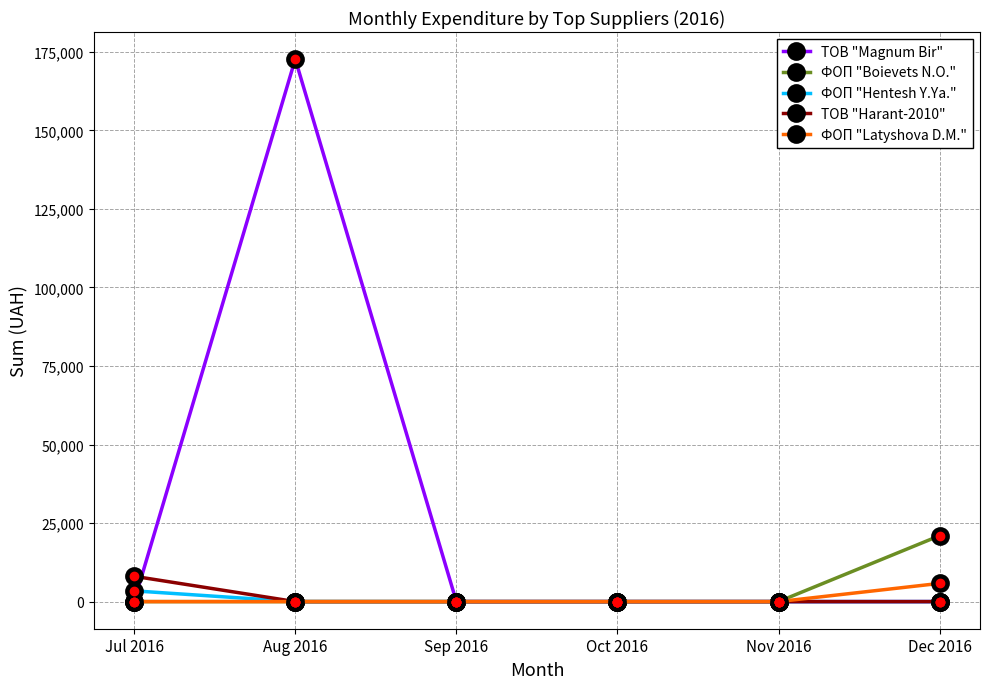

Reading right to left, extract all data points from this chart.

ТОВ "Magnum Bir": 0.0	0.0	0.0	0.0	172695.9	0.0
ФОП "Boievets N.O.": 21000.0	0.0	0.0	0.0	0.0	0.0
ФОП "Hentesh Y.Ya.": 0.0	0.0	0.0	0.0	0.0	3419.0
ТОВ "Harant-2010": 0.0	0.0	0.0	0.0	0.0	8063.0
ФОП "Latyshovа D.M.": 5801.0	0.0	0.0	0.0	0.0	0.0